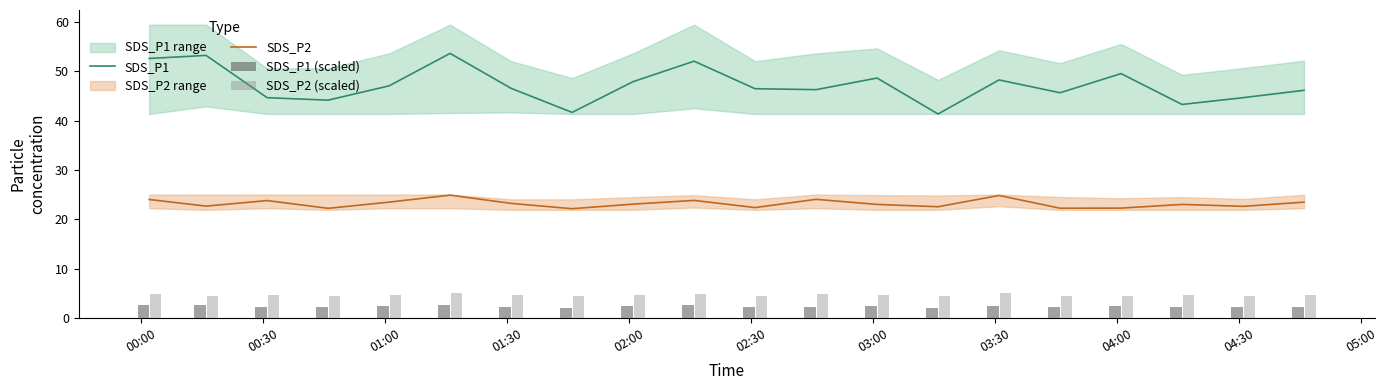

What is the minimum value for SDS_P1?

41.4